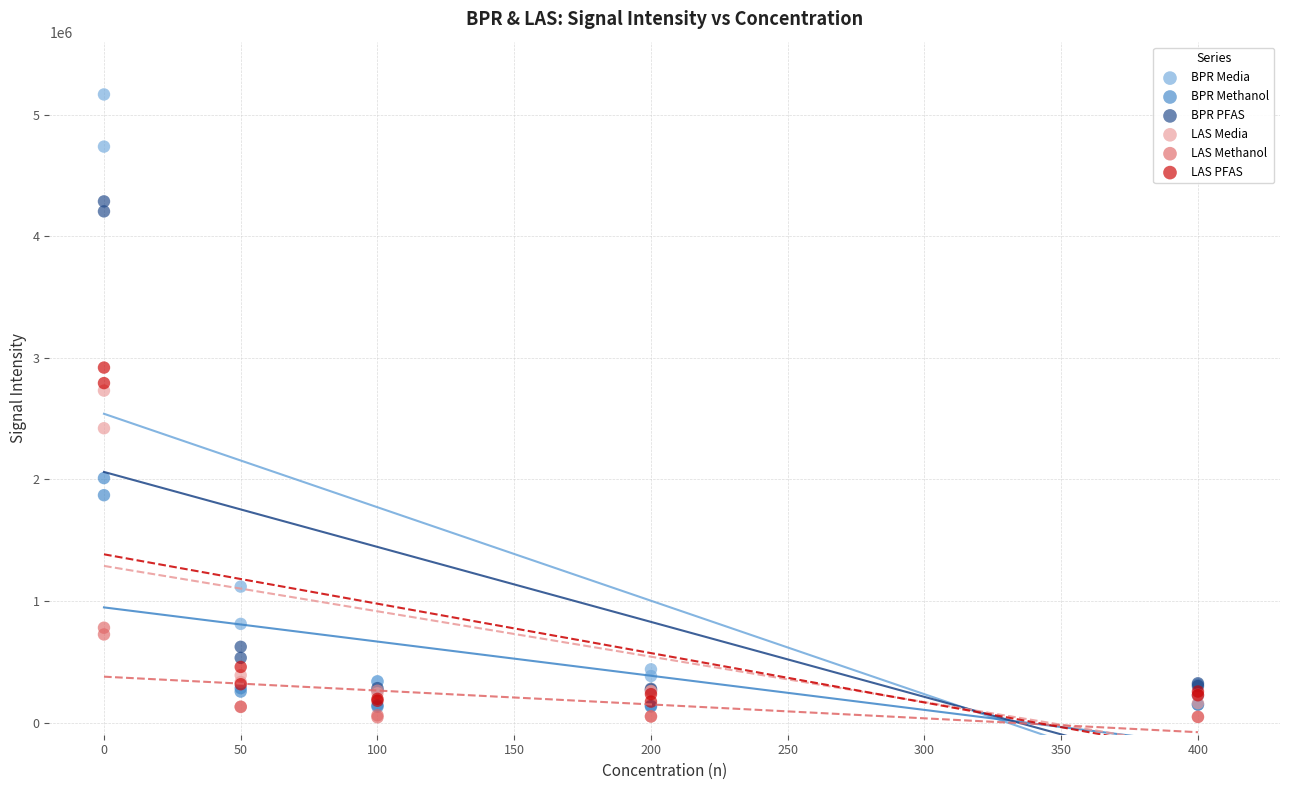

What are all the series names shown in the legend?

BPR Media, BPR Methanol, BPR PFAS, LAS Media, LAS Methanol, LAS PFAS